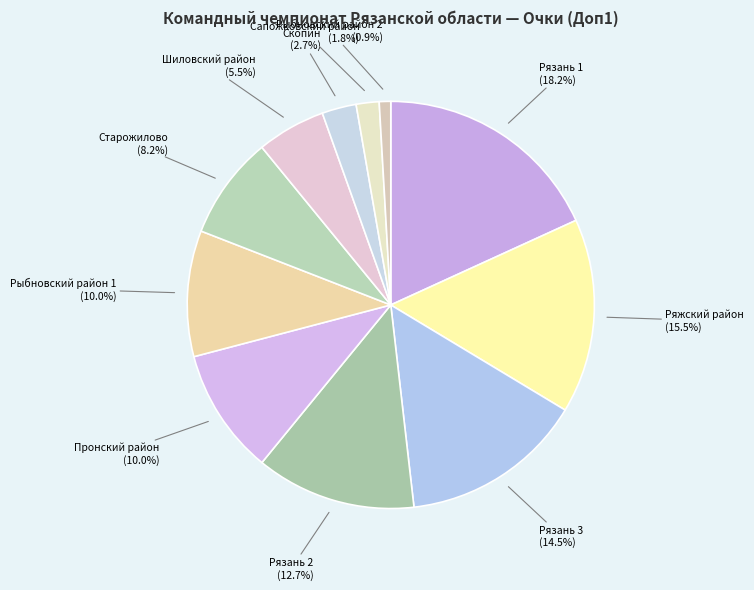

To the nearest percent, what is the average slice percentage?

9%